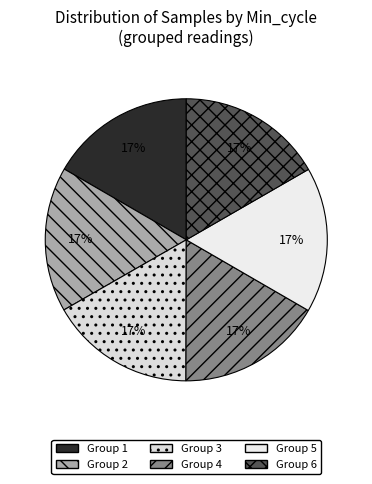

Does any single category account for the majority?

No